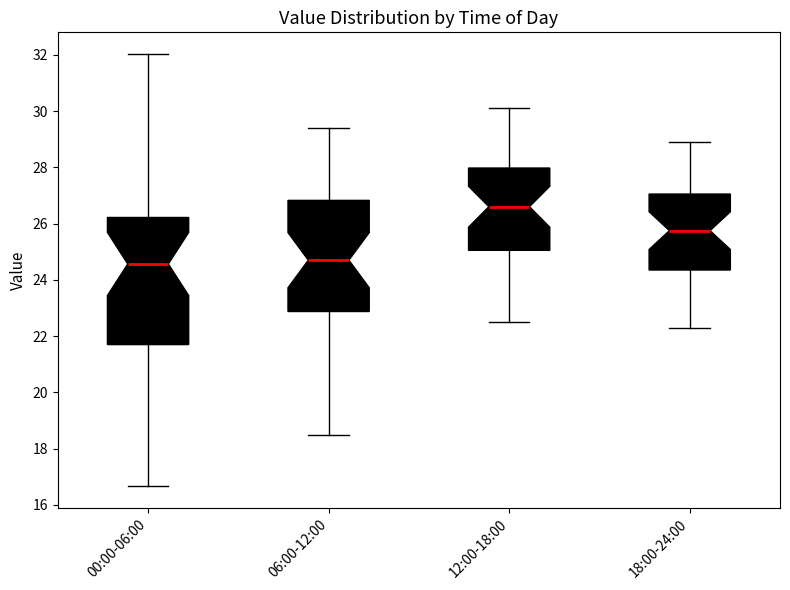

Reading left to right, read every box against the y-axis: the position of its median line, the range the box covers, and the ends of its whiskers. The values are not printed on the chart, so give them approximately, as read against the axis.

00:00-06:00: median 24.6, box 21.8 to 26.2, whiskers 16.6 to 32.0
06:00-12:00: median 24.8, box 22.8 to 26.8, whiskers 18.6 to 29.4
12:00-18:00: median 26.6, box 25.0 to 28.0, whiskers 22.6 to 30.2
18:00-24:00: median 25.8, box 24.4 to 27.0, whiskers 22.4 to 29.0